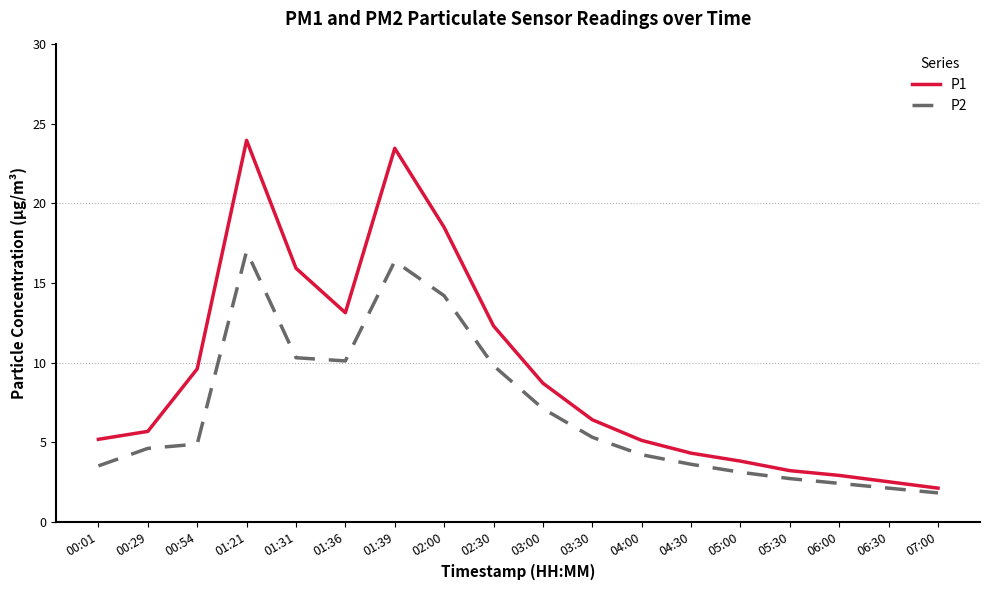

What position from the right is 00:01?

18